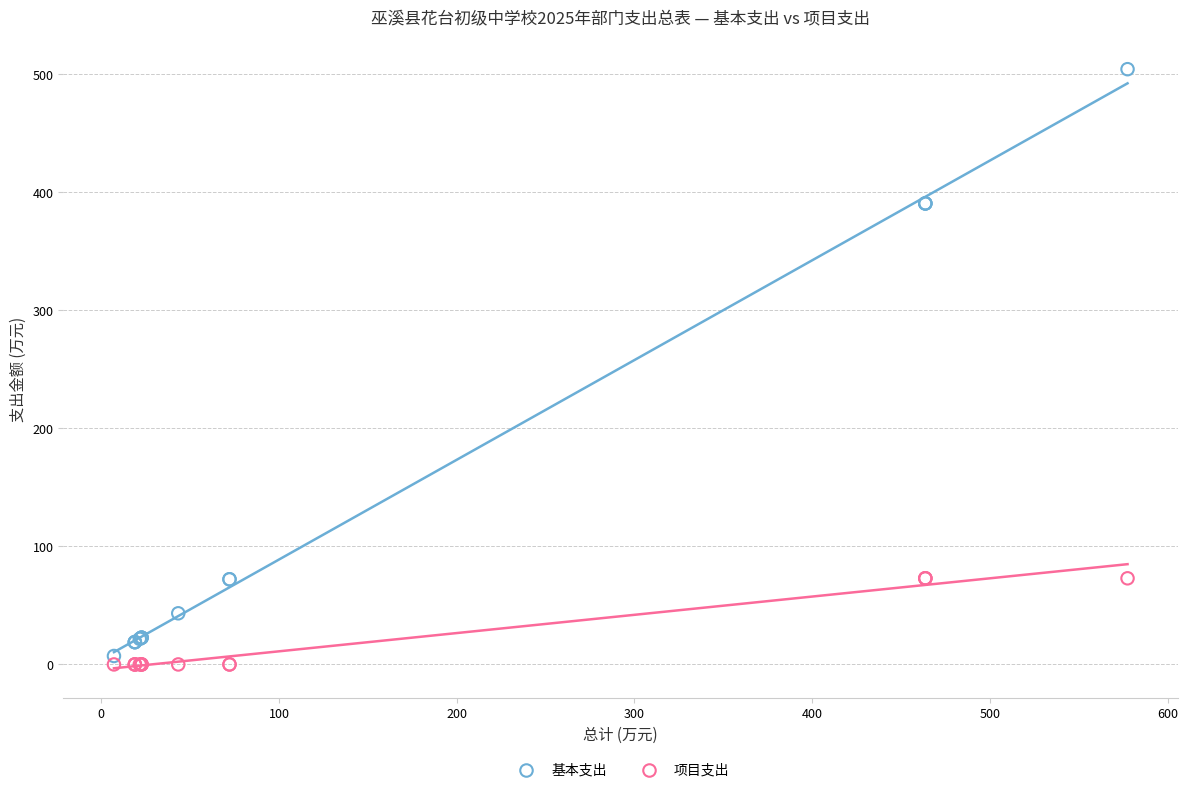

Which series has the largest Y range (max minus min)?

基本支出